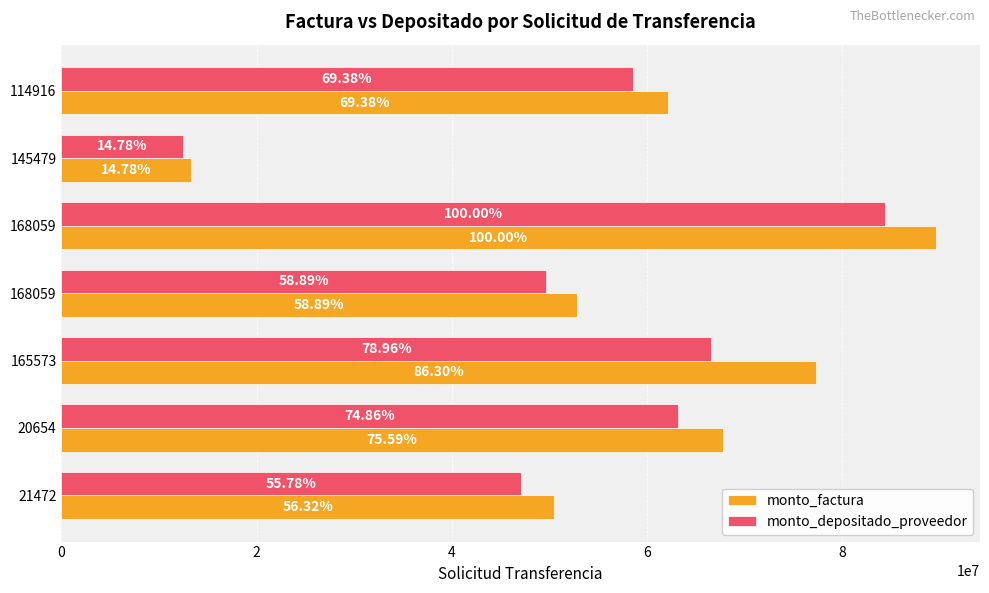

What are all the series names shown in the legend?

monto_factura, monto_depositado_proveedor